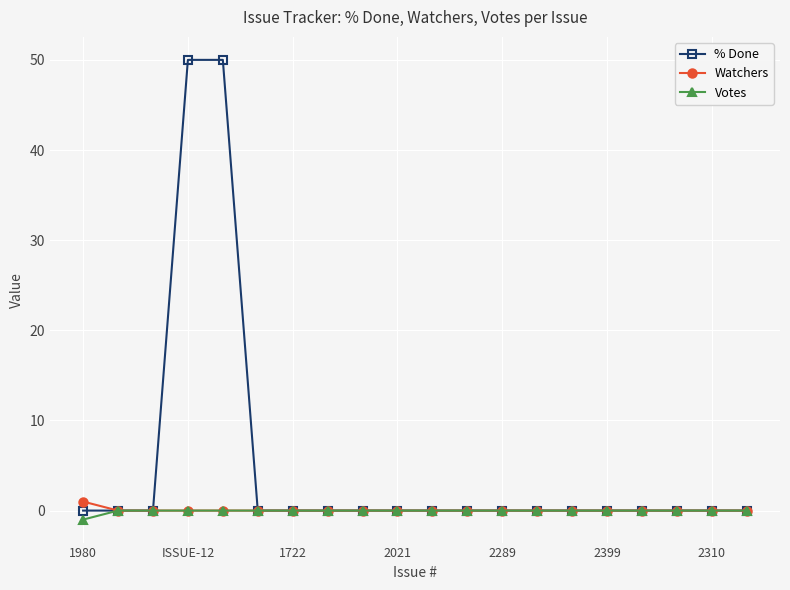

How many categories are shown in the chart?

20